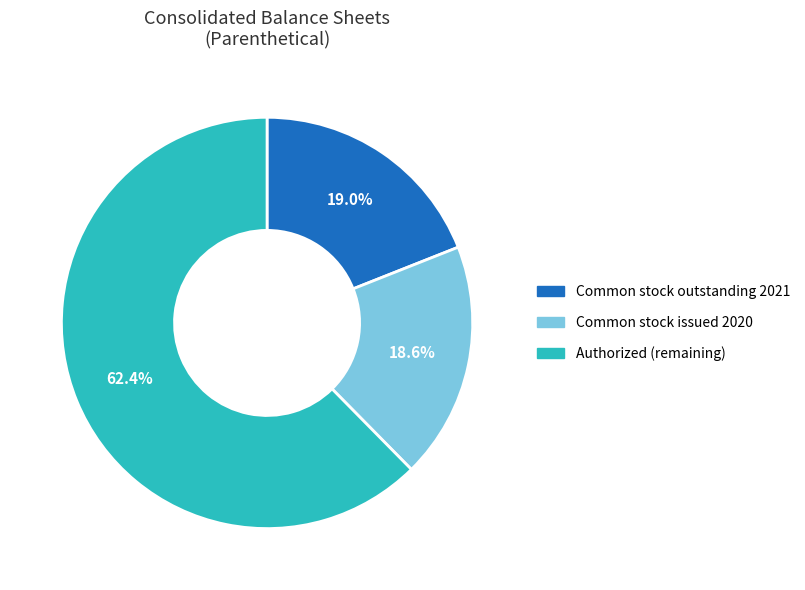

Which has a higher value, Authorized (remaining) or Common stock issued 2020?

Authorized (remaining)